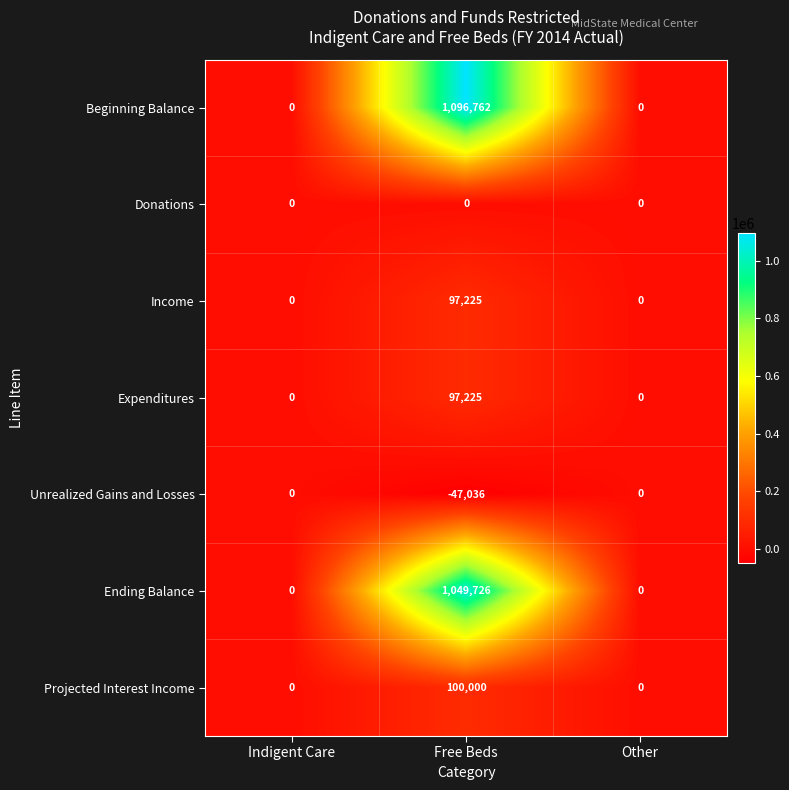

Which series has the widest spread of values?

Beginning Balance